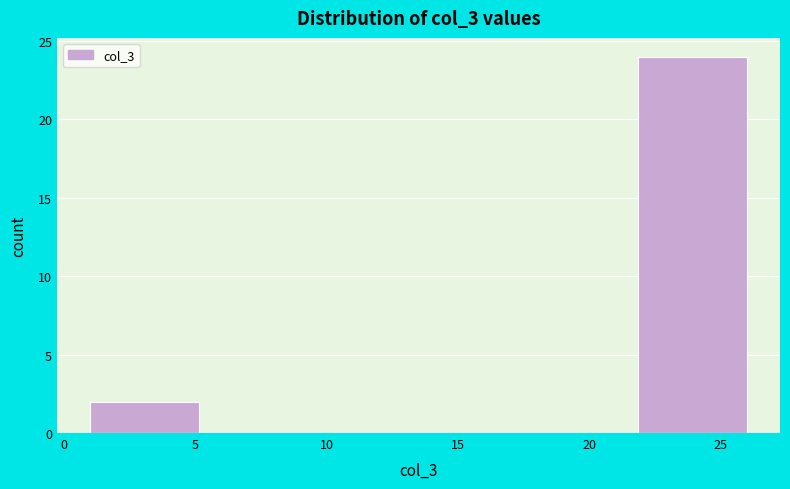

Reading left to right, transcribe this chart: for each bar, give the range it covers on the x-axis and its height. Neither the bar edges nor the heights are printed on the chart, so give them approximately, as read against the axes.

1.0 to 5.0: 2
5.0 to 9.5: 0
9.5 to 13.5: 0
13.5 to 17.5: 0
17.5 to 22.0: 0
22.0 to 26.0: 24